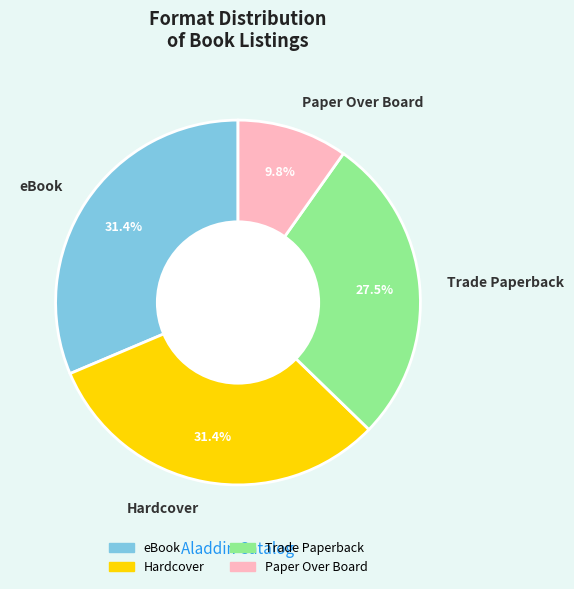

Between Paper Over Board and Trade Paperback, which is larger?

Trade Paperback